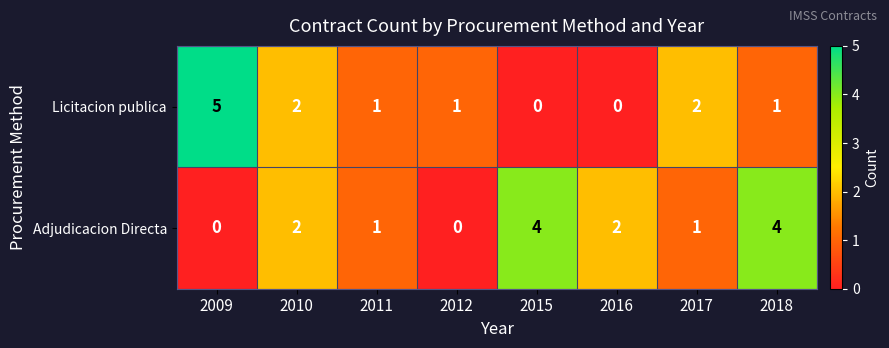

Is it true that Adjudicacion Directa equals 2 at 2015?

False